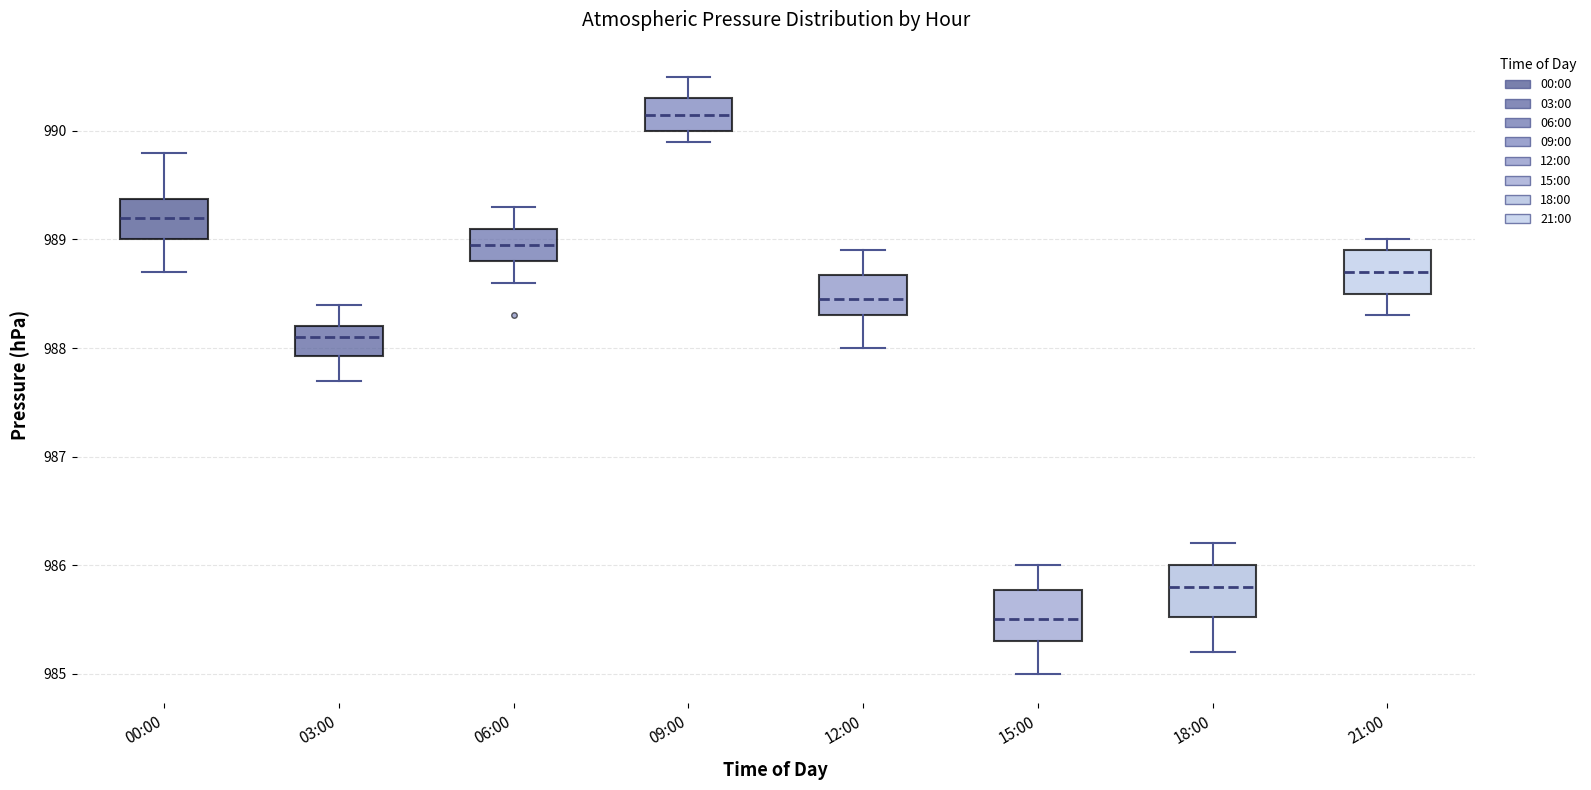

Reading left to right, transcribe this box plot: for each box, give where its median line is, the range the box spans, and where its two whiskers end, as read against the y-axis. The values are not printed on the chart, so give them approximately, as read against the axis.

00:00: median 989.2, box 989.0 to 989.4, whiskers 988.7 to 989.8
03:00: median 988.1, box 987.9 to 988.2, whiskers 987.7 to 988.4
06:00: median 989.0, box 988.8 to 989.1, whiskers 988.6 to 989.3
09:00: median 990.2, box 990.0 to 990.3, whiskers 989.9 to 990.5
12:00: median 988.5, box 988.3 to 988.7, whiskers 988.0 to 988.9
15:00: median 985.5, box 985.3 to 985.8, whiskers 985.0 to 986.0
18:00: median 985.8, box 985.5 to 986.0, whiskers 985.2 to 986.2
21:00: median 988.7, box 988.5 to 988.9, whiskers 988.3 to 989.0